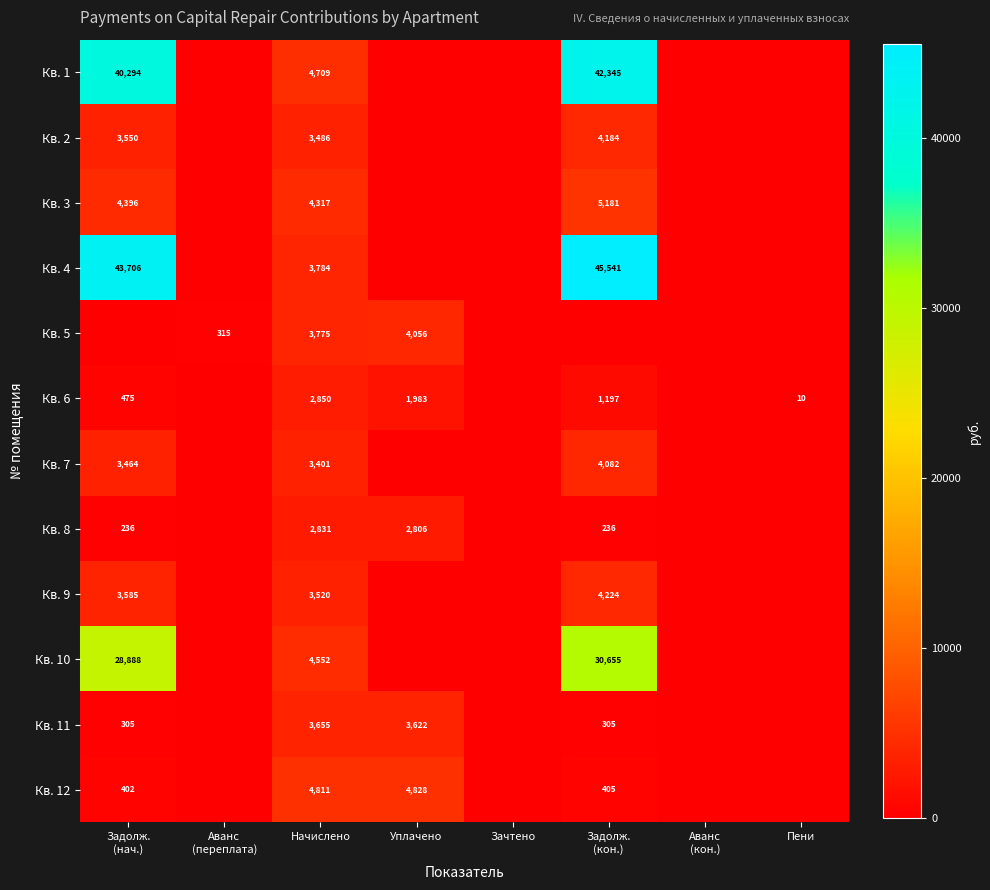

Which category has the lowest value across all series?

Аванс
(переплата)